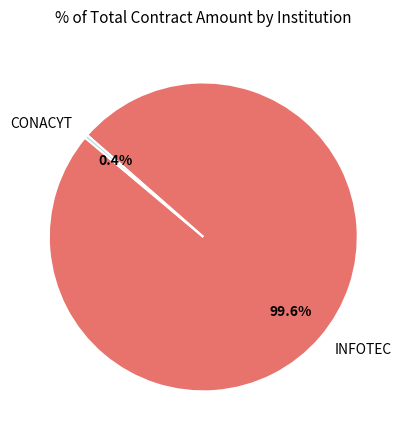

What percentage is NOT represented by INFOTEC?

0.4%